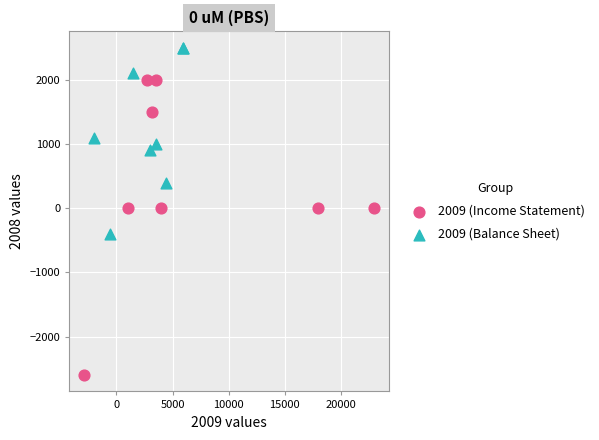

Which series contains the highest Y value?

2009 (Balance Sheet)